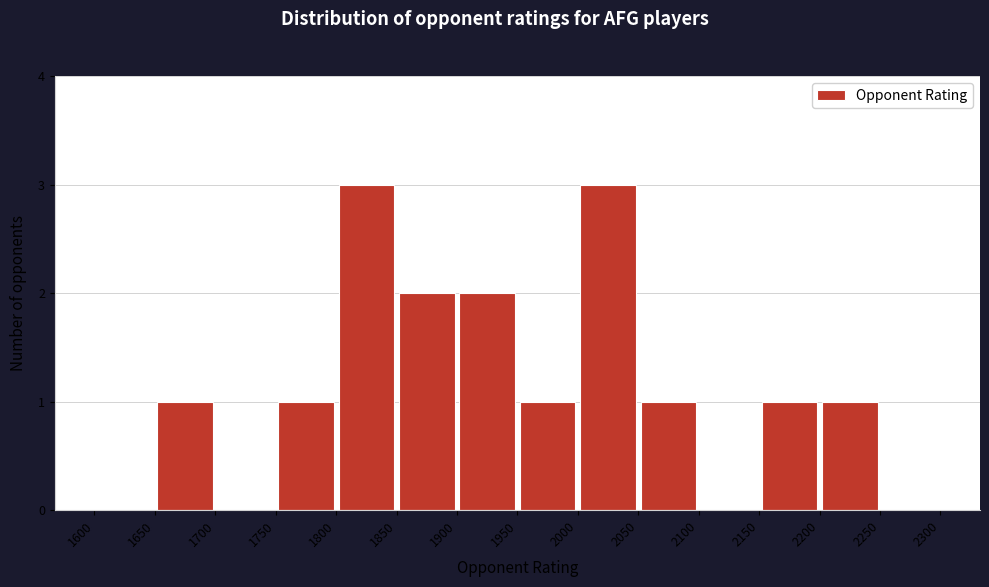

Reading left to right, list every bar in this chart as the range it spans on the x-axis followed by its height. The values are not printed on the chart, so give them approximately, as read against the axis.

1600 to 1650: 0
1650 to 1700: 1
1700 to 1750: 0
1750 to 1800: 1
1800 to 1850: 3
1850 to 1900: 2
1900 to 1950: 2
1950 to 2000: 1
2000 to 2050: 3
2050 to 2100: 1
2100 to 2150: 0
2150 to 2200: 1
2200 to 2250: 1
2250 to 2300: 0